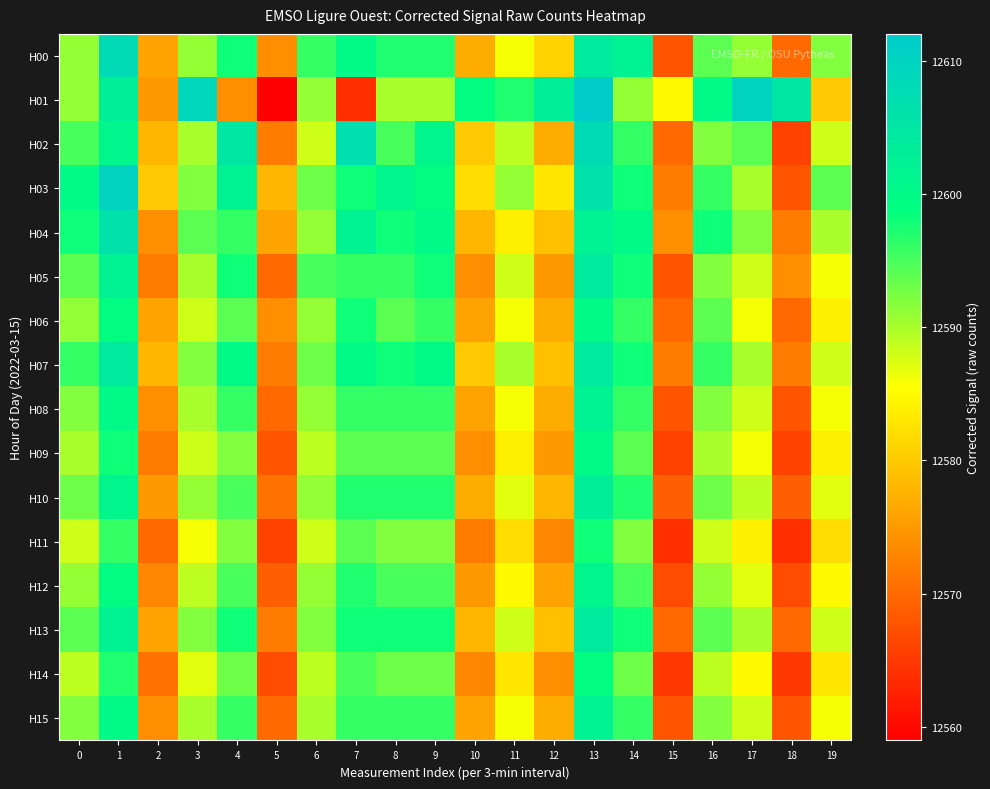

Reading left to right, extract all data points from this chart.

H00: 0=12591	1=12608	2=12576	3=12591	4=12598	5=12574	6=12596	7=12600	8=12597	9=12597	10=12577	11=12586	12=12581	13=12604	14=12602	15=12568	16=12594	17=12591	18=12570	19=12592
H01: 0=12591	1=12603	2=12575	3=12609	4=12574	5=12559	6=12591	7=12564	8=12590	9=12590	10=12599	11=12597	12=12603	13=12612	14=12591	15=12585	16=12600	17=12610	18=12605	19=12580
H02: 0=12595	1=12601	2=12578	3=12590	4=12605	5=12572	6=12588	7=12607	8=12595	9=12601	10=12580	11=12589	12=12577	13=12608	14=12596	15=12570	16=12592	17=12594	18=12566	19=12588
H03: 0=12600	1=12610	2=12580	3=12592	4=12602	5=12578	6=12593	7=12598	8=12601	9=12599	10=12582	11=12591	12=12583	13=12606	14=12598	15=12572	16=12596	17=12590	18=12568	19=12594
H04: 0=12598	1=12606	2=12574	3=12594	4=12596	5=12576	6=12591	7=12602	8=12598	9=12600	10=12578	11=12584	12=12579	13=12602	14=12600	15=12574	16=12598	17=12592	18=12572	19=12590
H05: 0=12594	1=12602	2=12572	3=12590	4=12598	5=12570	6=12595	7=12596	8=12596	9=12598	10=12574	11=12588	12=12575	13=12604	14=12598	15=12568	16=12592	17=12588	18=12574	19=12586
H06: 0=12591	1=12599	2=12576	3=12588	4=12594	5=12574	6=12591	7=12598	8=12594	9=12596	10=12576	11=12586	12=12577	13=12600	14=12596	15=12570	16=12594	17=12586	18=12570	19=12584
H07: 0=12596	1=12604	2=12578	3=12592	4=12600	5=12572	6=12593	7=12600	8=12598	9=12600	10=12580	11=12590	12=12579	13=12604	14=12598	15=12572	16=12596	17=12590	18=12572	19=12588
H08: 0=12592	1=12600	2=12574	3=12590	4=12596	5=12570	6=12591	7=12596	8=12596	9=12596	10=12576	11=12586	12=12577	13=12602	14=12596	15=12568	16=12592	17=12588	18=12568	19=12586
H09: 0=12590	1=12598	2=12572	3=12588	4=12592	5=12568	6=12589	7=12594	8=12594	9=12594	10=12574	11=12584	12=12575	13=12600	14=12594	15=12566	16=12590	17=12586	18=12566	19=12584
H10: 0=12593	1=12601	2=12575	3=12591	4=12595	5=12571	6=12591	7=12597	8=12597	9=12597	10=12577	11=12587	12=12578	13=12603	14=12597	15=12569	16=12593	17=12589	18=12569	19=12587
H11: 0=12588	1=12596	2=12570	3=12586	4=12592	5=12566	6=12588	7=12594	8=12592	9=12592	10=12572	11=12582	12=12573	13=12598	14=12592	15=12564	16=12588	17=12584	18=12564	19=12582
H12: 0=12591	1=12599	2=12573	3=12589	4=12595	5=12569	6=12591	7=12597	8=12595	9=12595	10=12575	11=12585	12=12576	13=12601	14=12595	15=12567	16=12591	17=12587	18=12567	19=12585
H13: 0=12594	1=12602	2=12576	3=12592	4=12598	5=12572	6=12592	7=12598	8=12598	9=12598	10=12578	11=12588	12=12579	13=12604	14=12598	15=12570	16=12594	17=12590	18=12570	19=12588
H14: 0=12589	1=12597	2=12571	3=12587	4=12593	5=12567	6=12589	7=12595	8=12593	9=12593	10=12573	11=12583	12=12574	13=12599	14=12593	15=12565	16=12589	17=12585	18=12565	19=12583
H15: 0=12592	1=12600	2=12574	3=12590	4=12596	5=12570	6=12590	7=12596	8=12596	9=12596	10=12576	11=12586	12=12577	13=12602	14=12596	15=12568	16=12592	17=12588	18=12568	19=12586